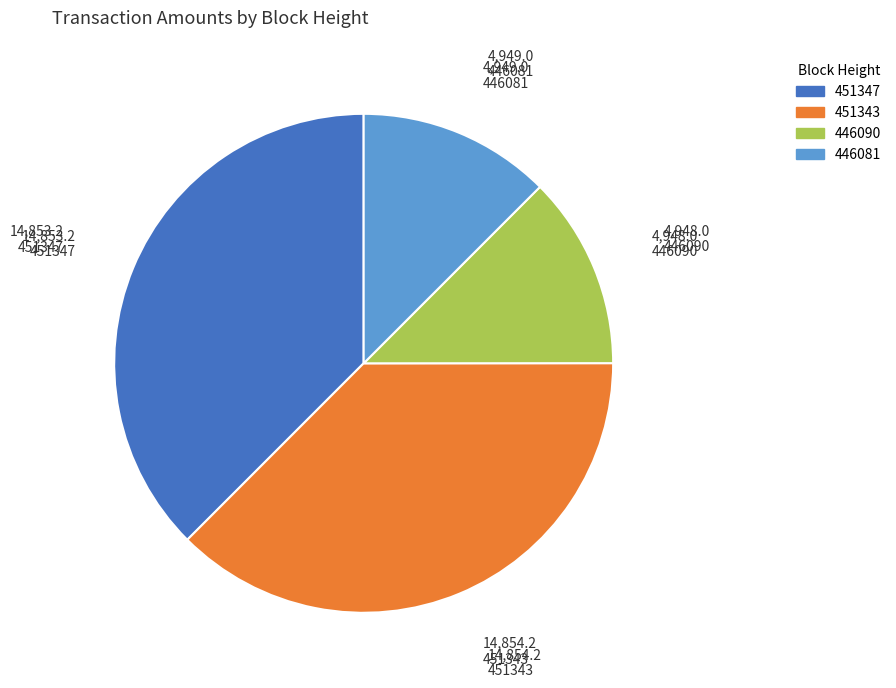

The 446090 slice represents 2% of the pie. True or false?

False